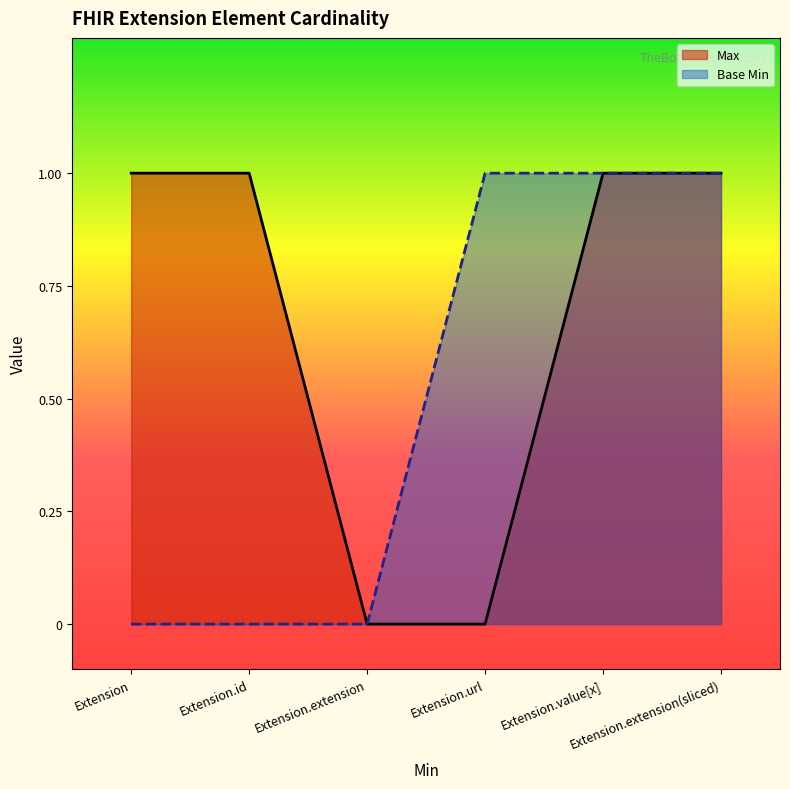

Which series has the widest spread of values?

Max